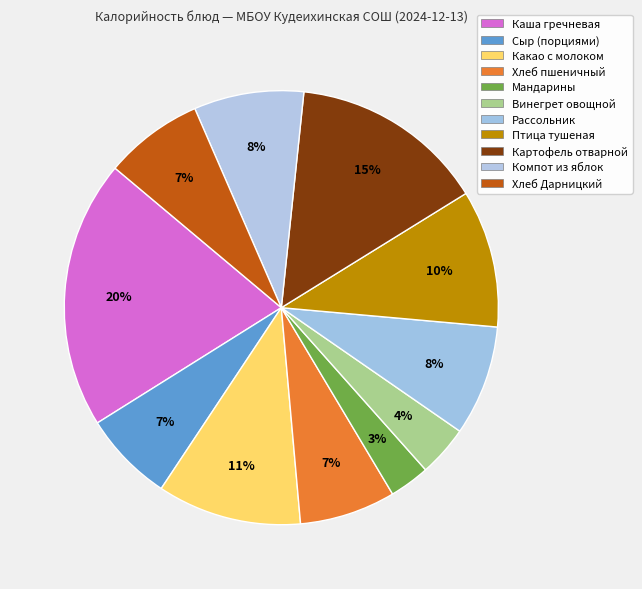

How many segments does this pie chart have?

11